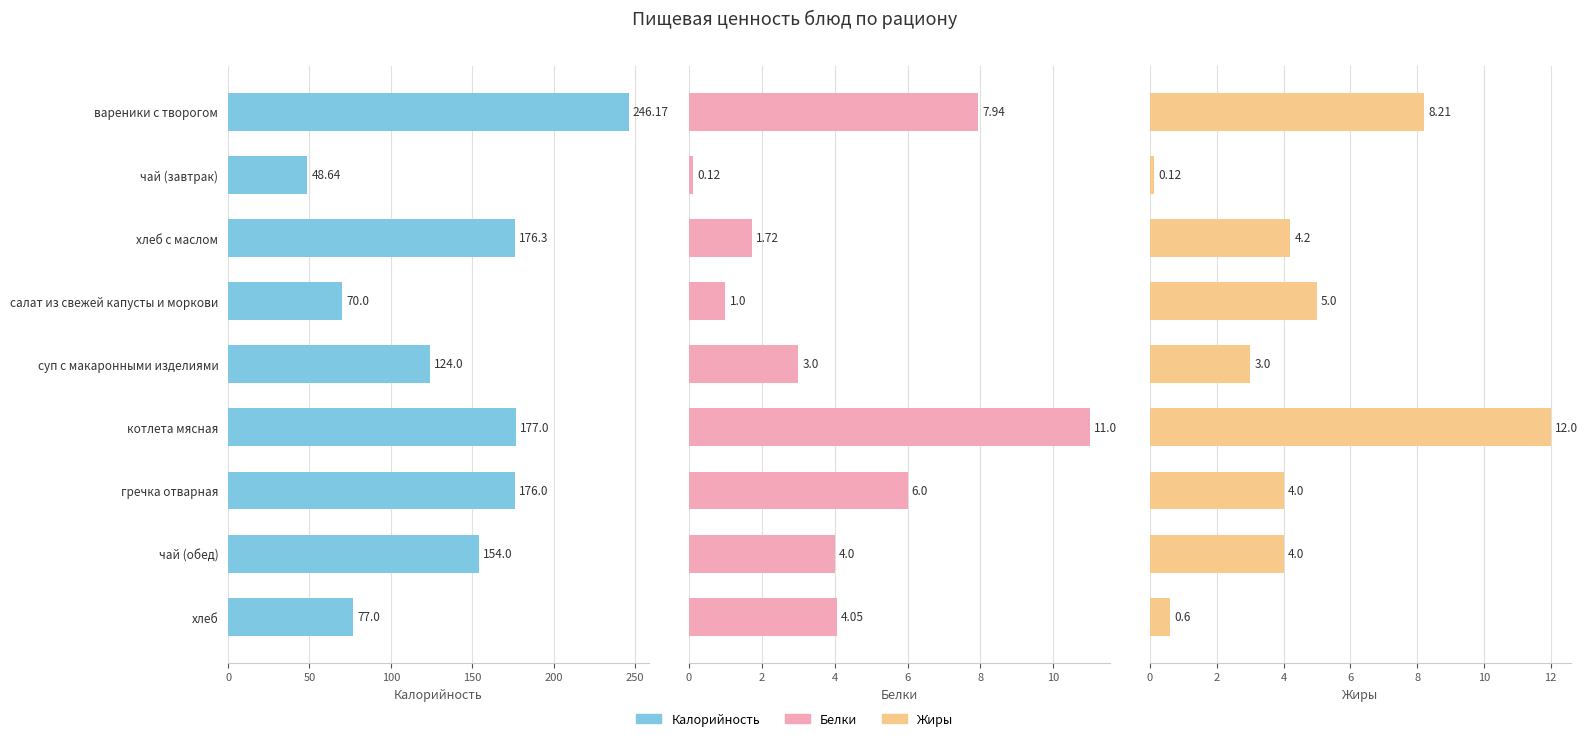

Which series has the largest total across all categories?

Калорийность